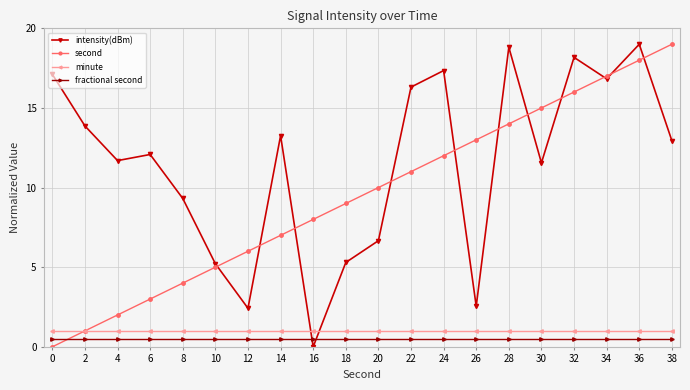

What is the total value across all series at 24?

30.8